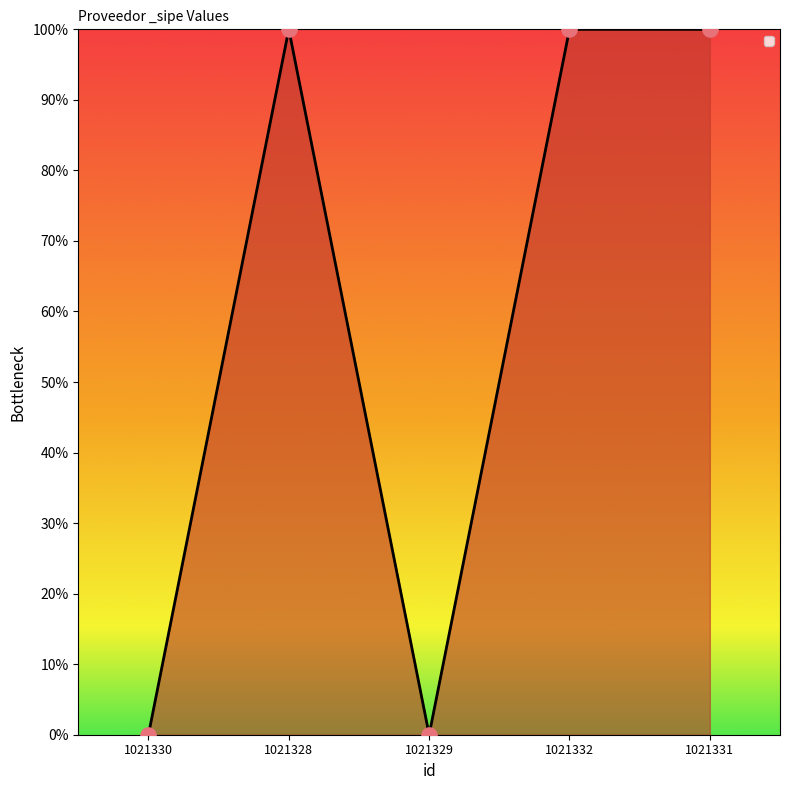

Between 1021329 and 1021331, which is larger?

1021331